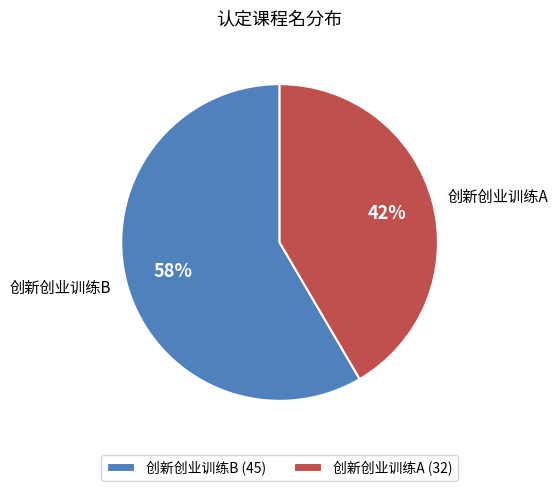

Which slice is the smallest?

创新创业训练A